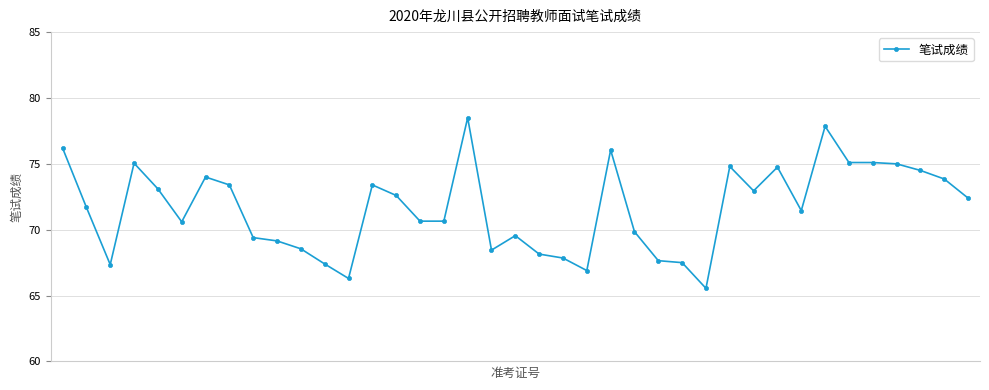

What is the average value?

71.6